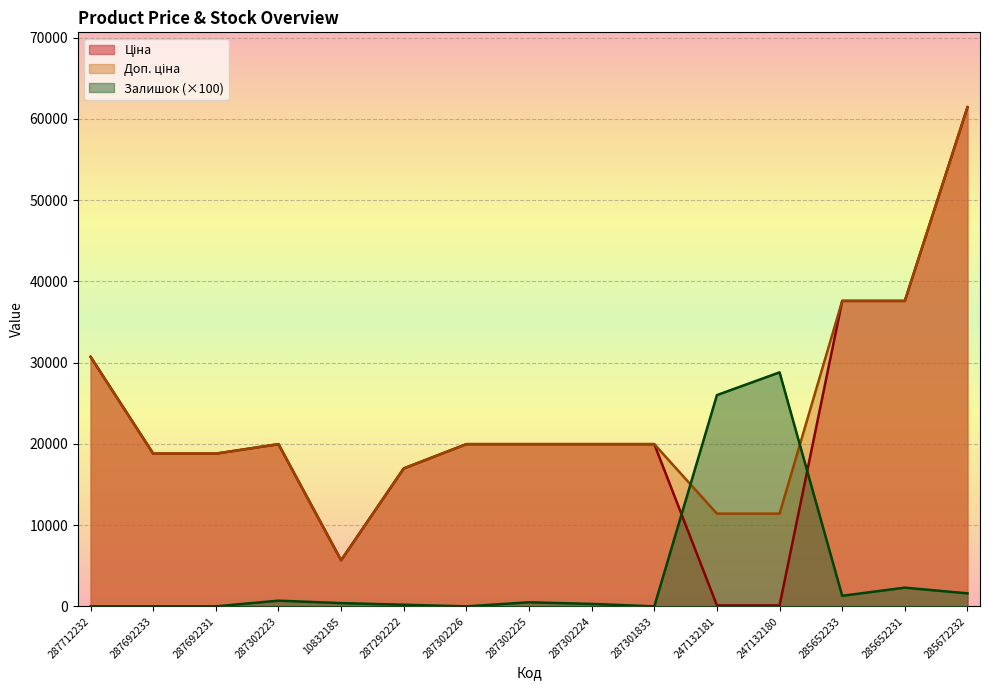

Is it true that Залишок equals 1300.0 at 285652233?

True